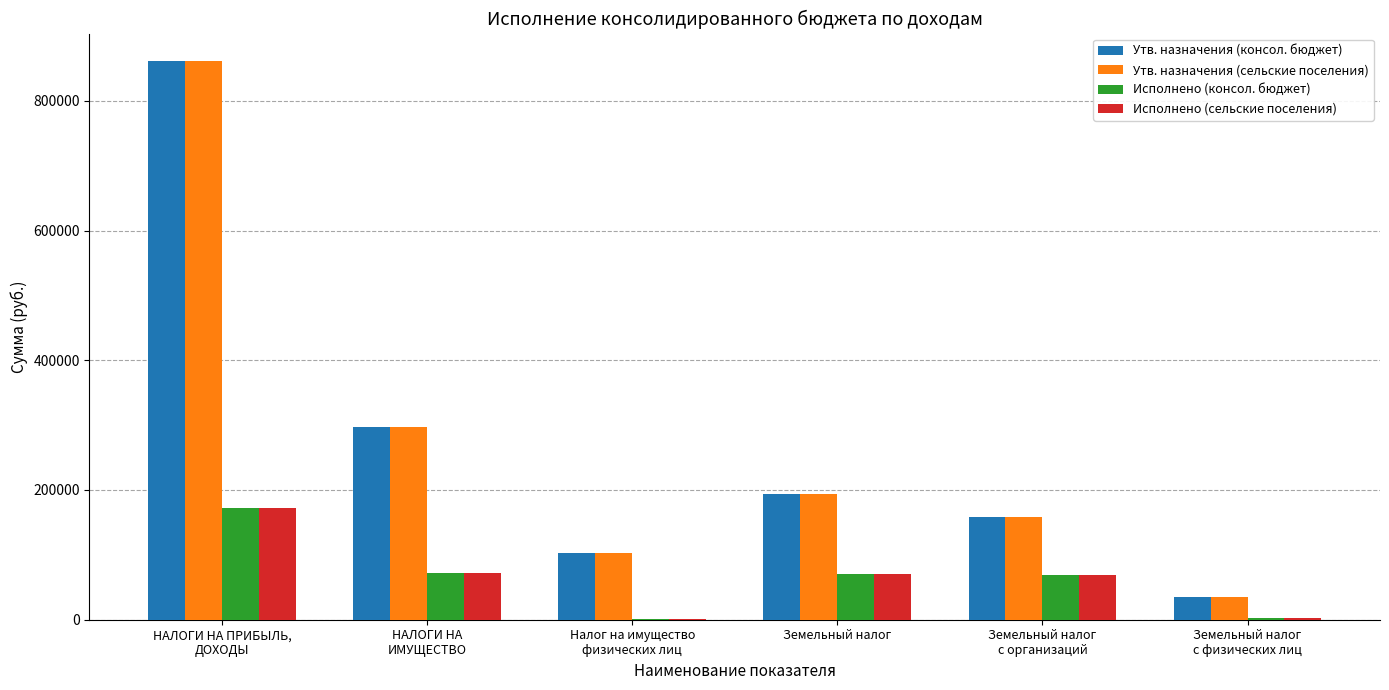

What are all the series names shown in the legend?

Утв. назначения (консол. бюджет), Утв. назначения (сельские поселения), Исполнено (консол. бюджет), Исполнено (сельские поселения)